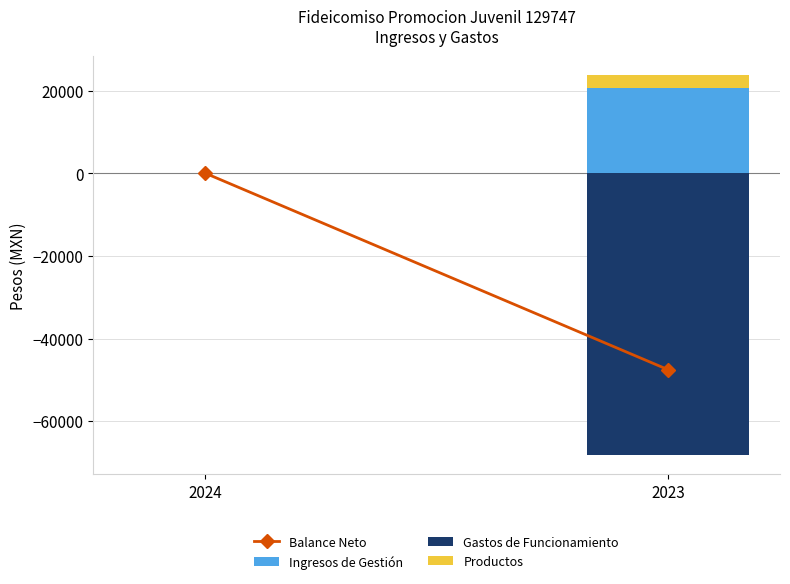

Reading left to right, transcribe all the data shown in this chart.

Balance Neto: 0.0	-47519.1
Ingresos de Gestión: 0.0	20741.3
Gastos de Funcionamiento: 0.0	-68260.4
Productos: 0.0	3111.2